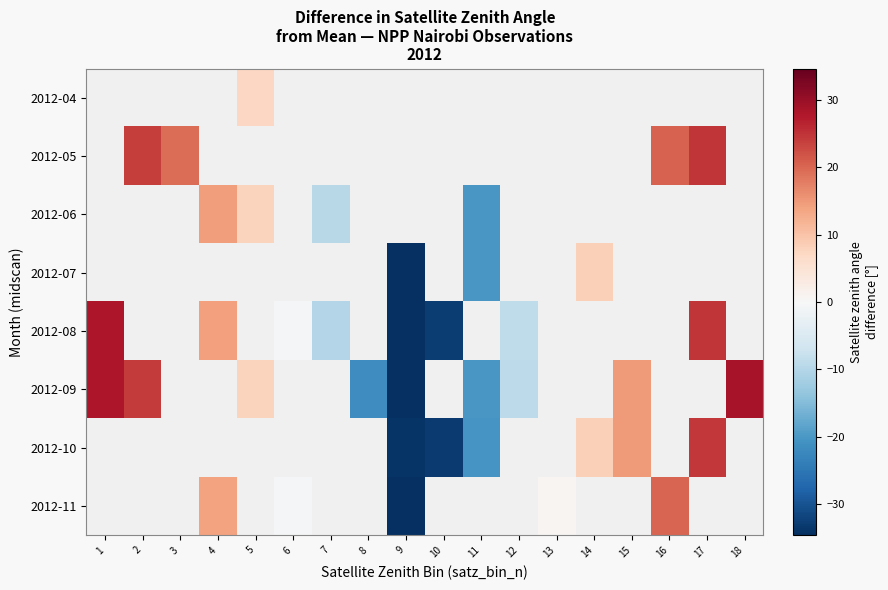

How many values in 2012-08 are below zero?

5